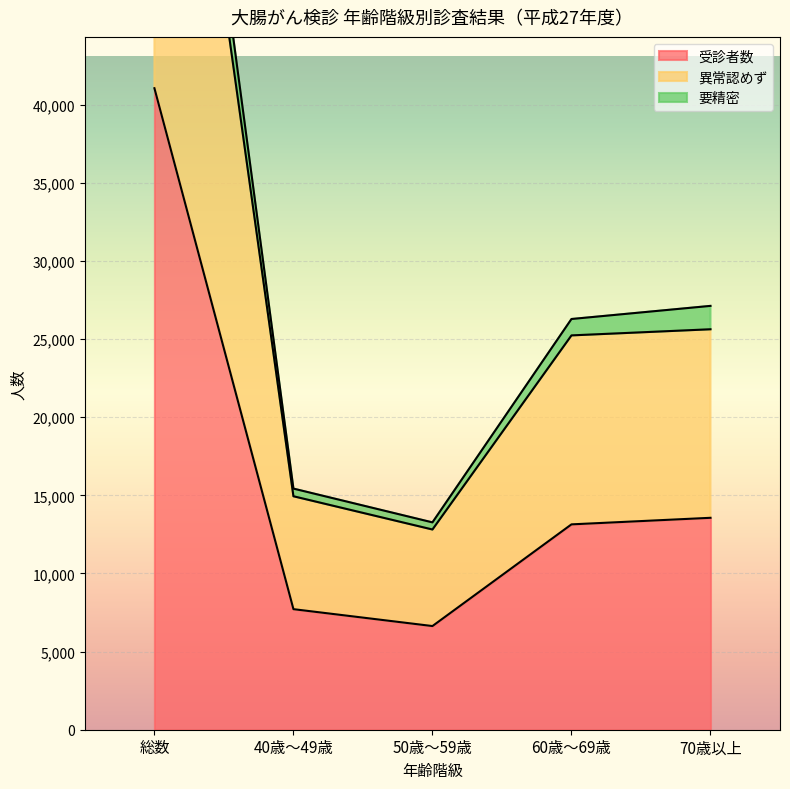

In 受診者数, how many points are lower than both neighbors (excluding endpoints)?

1